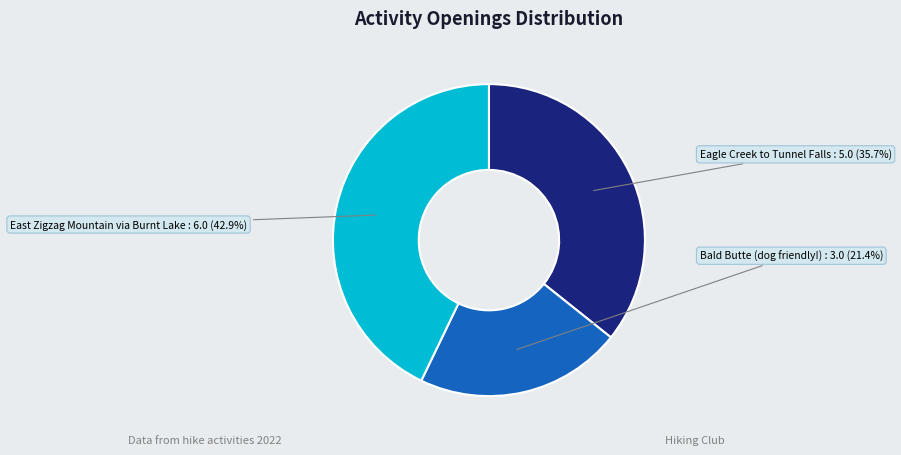

Is there a majority slice in this chart?

No